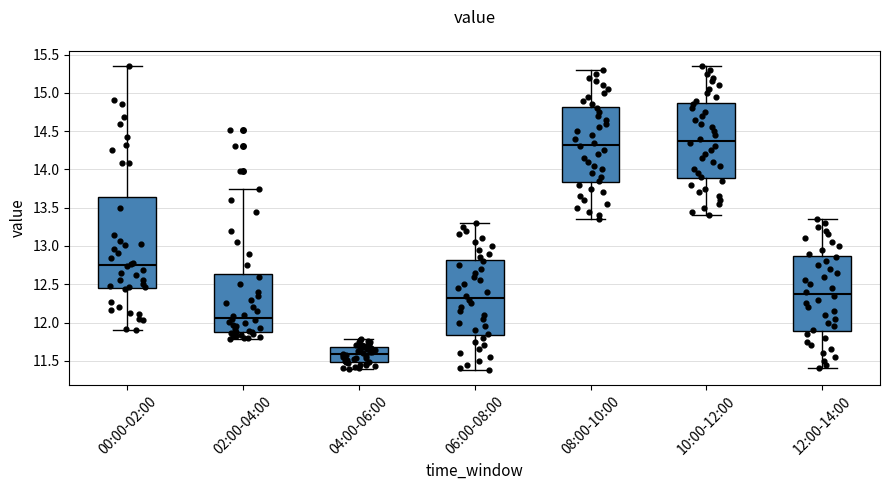

Where does the median line of the box for 02:00-04:00 sit on the y-axis? The values are not printed on the chart, so give them approximately, as read against the axis.

12.05